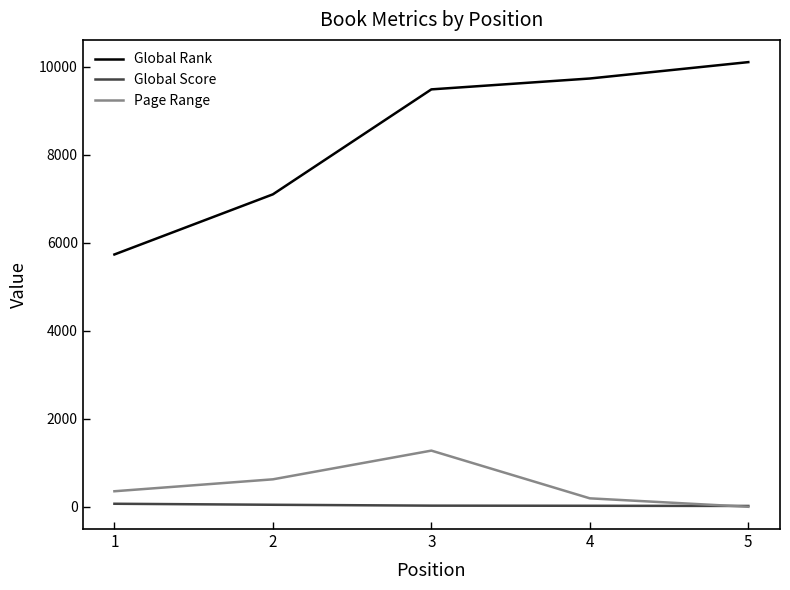

What is the maximum value shown in the chart?

10100